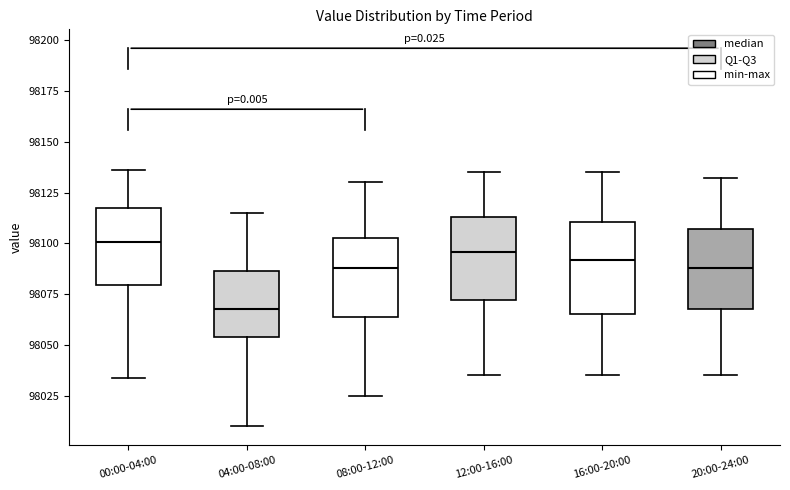

Reading left to right, transcribe this box plot: for each box, give where its median line is, the range the box spans, and where its two whiskers end, as read against the y-axis. The values are not printed on the chart, so give them approximately, as read against the axis.

00:00-04:00: median 98100, box 98080 to 98120, whiskers 98035 to 98135
04:00-08:00: median 98070, box 98055 to 98085, whiskers 98010 to 98115
08:00-12:00: median 98090, box 98065 to 98105, whiskers 98025 to 98130
12:00-16:00: median 98095, box 98070 to 98115, whiskers 98035 to 98135
16:00-20:00: median 98090, box 98065 to 98110, whiskers 98035 to 98135
20:00-24:00: median 98090, box 98070 to 98105, whiskers 98035 to 98130